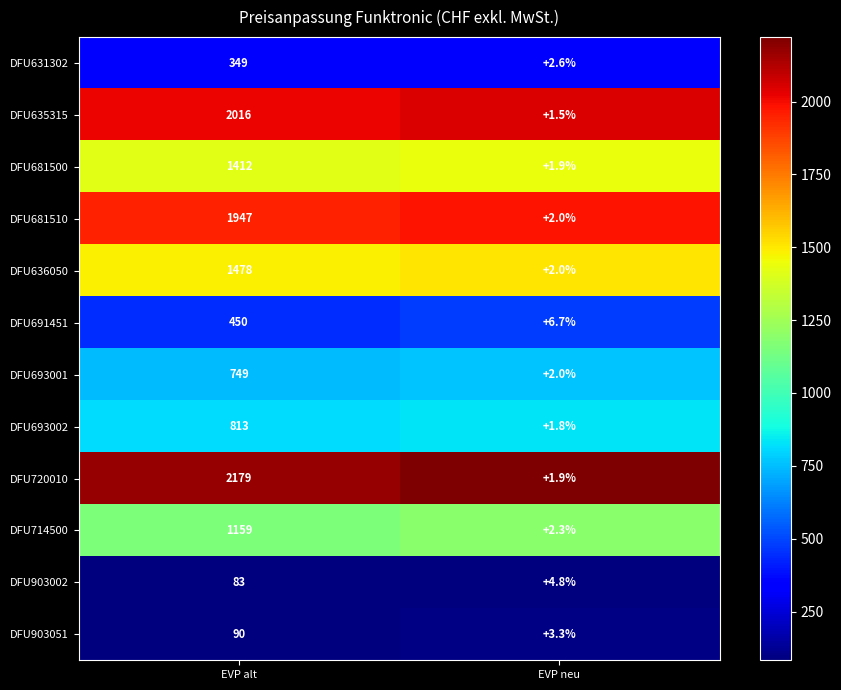

Which series has the largest total across all categories?

DFU720010